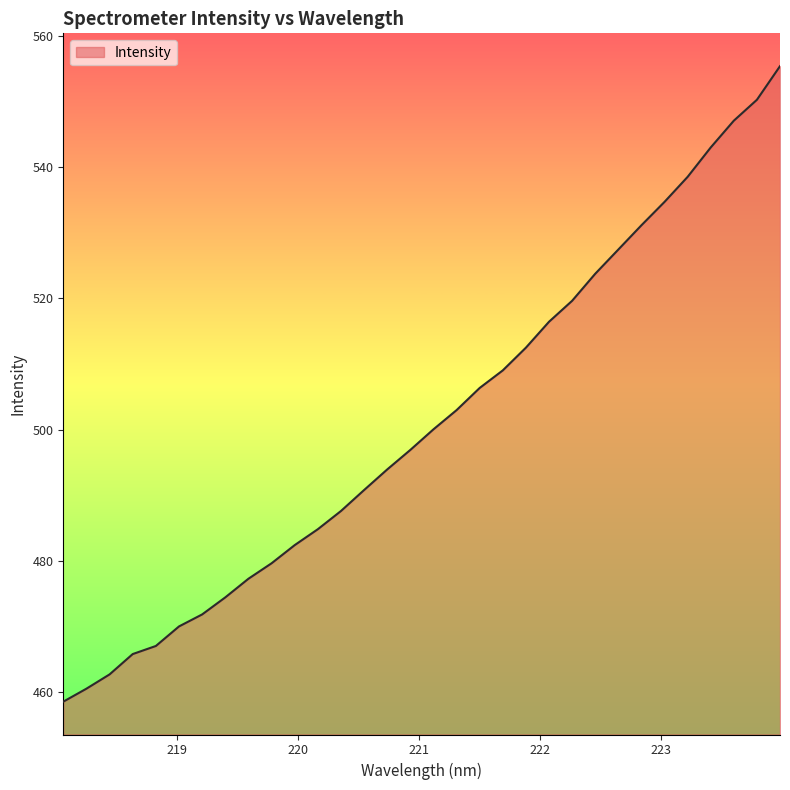

What is the minimum value shown in the chart?

458.6